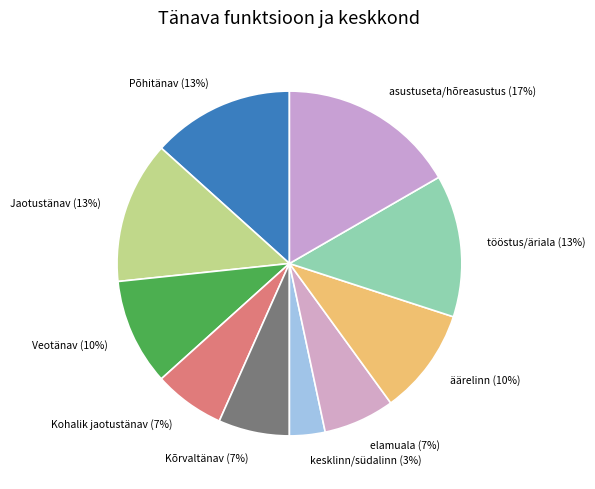

To the nearest percent, what is the combined percentage of Veotänav and tööstus/äriala?

23%